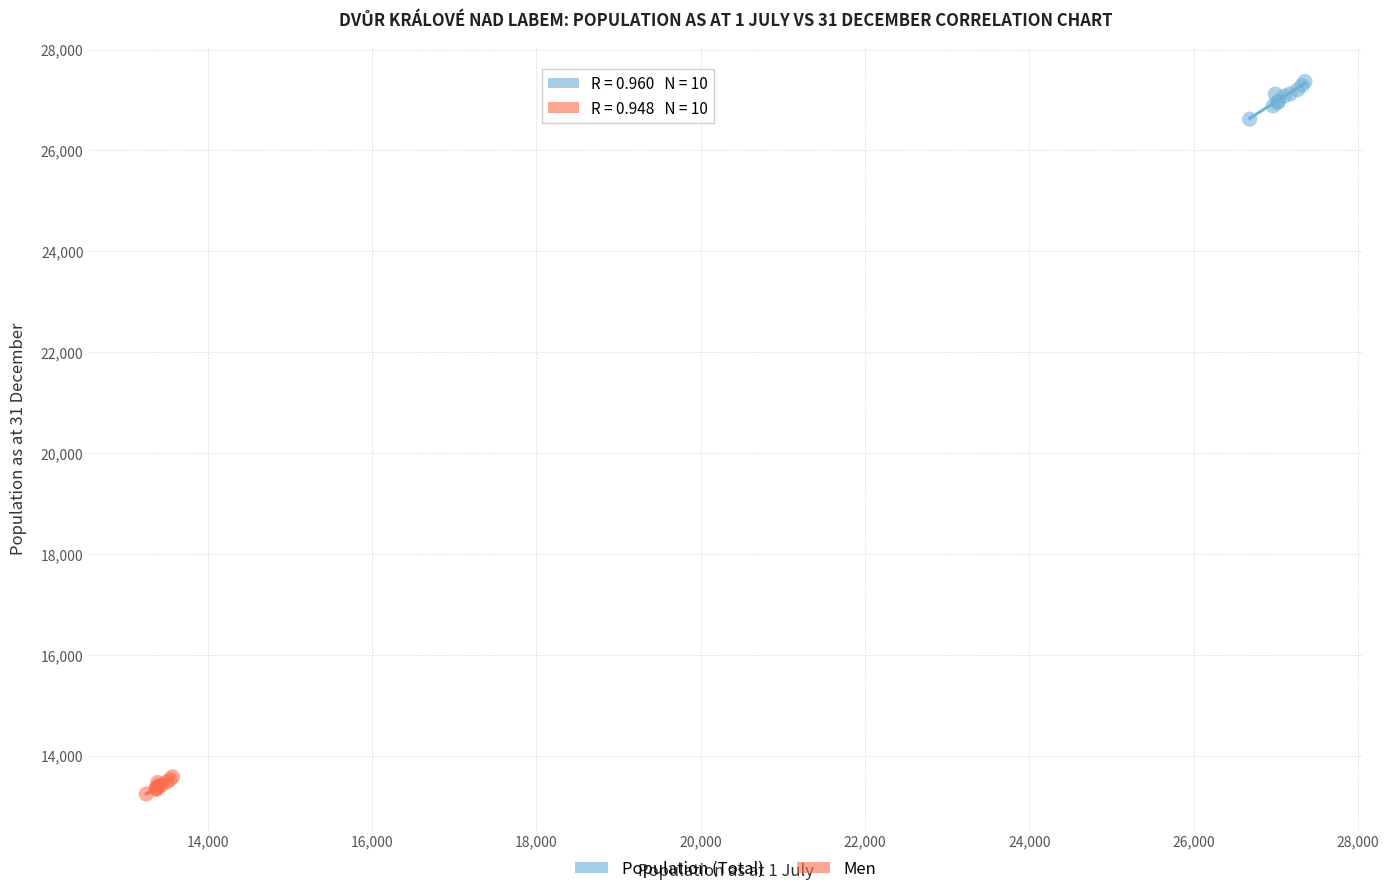

What are all the series names shown in the legend?

Population (Total), Men